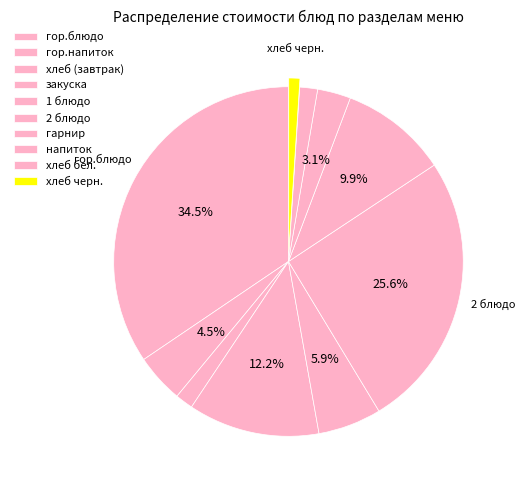

To the nearest percent, what percentage of the pie is 2 блюдо?

26%